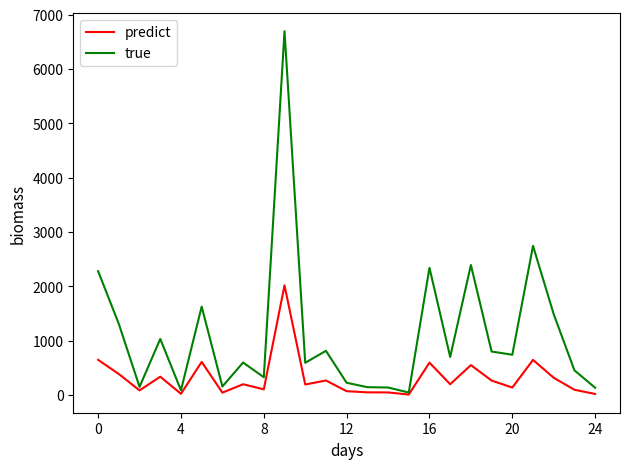

What is the greatest value displayed?

6695